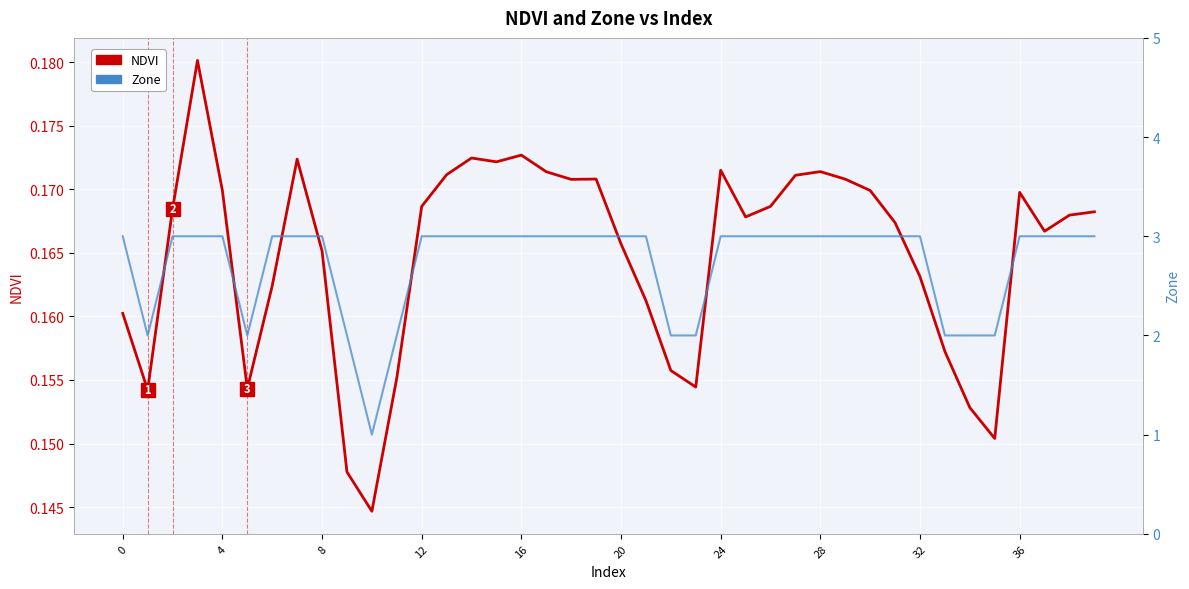

Which category has the lowest value in the Zone series?

10